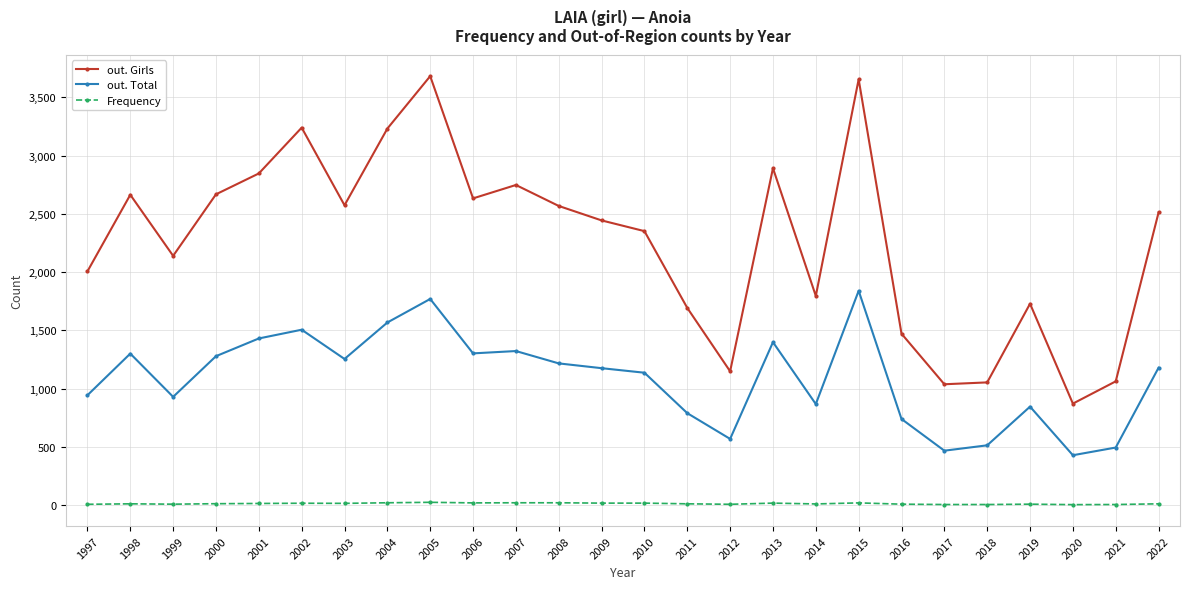

What is the minimum value for out. Girls?

871